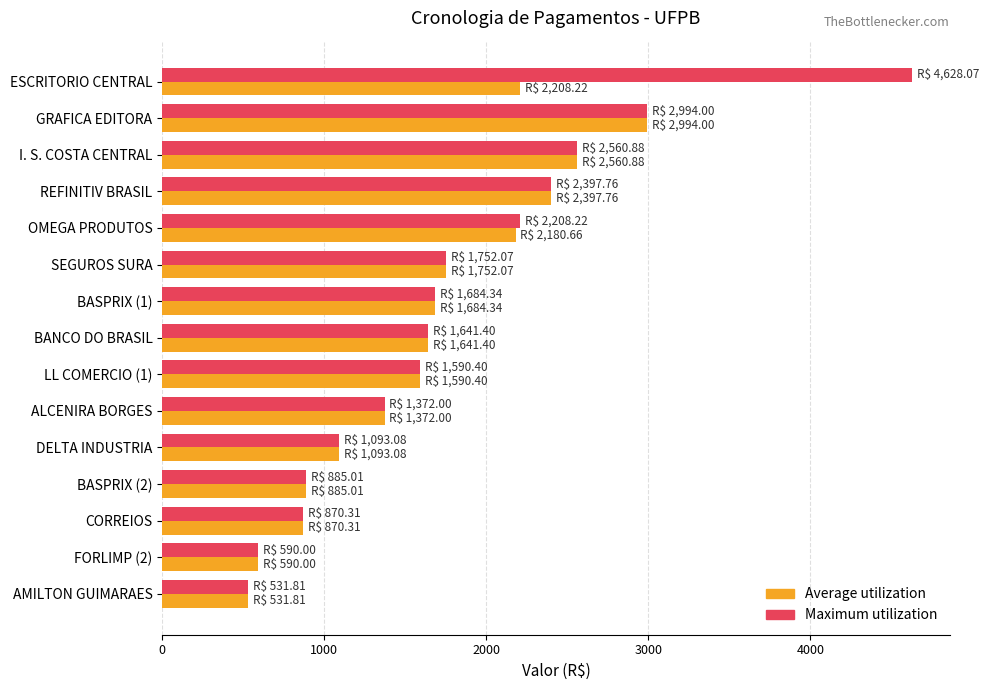

What are all the series names shown in the legend?

Average utilization, Maximum utilization